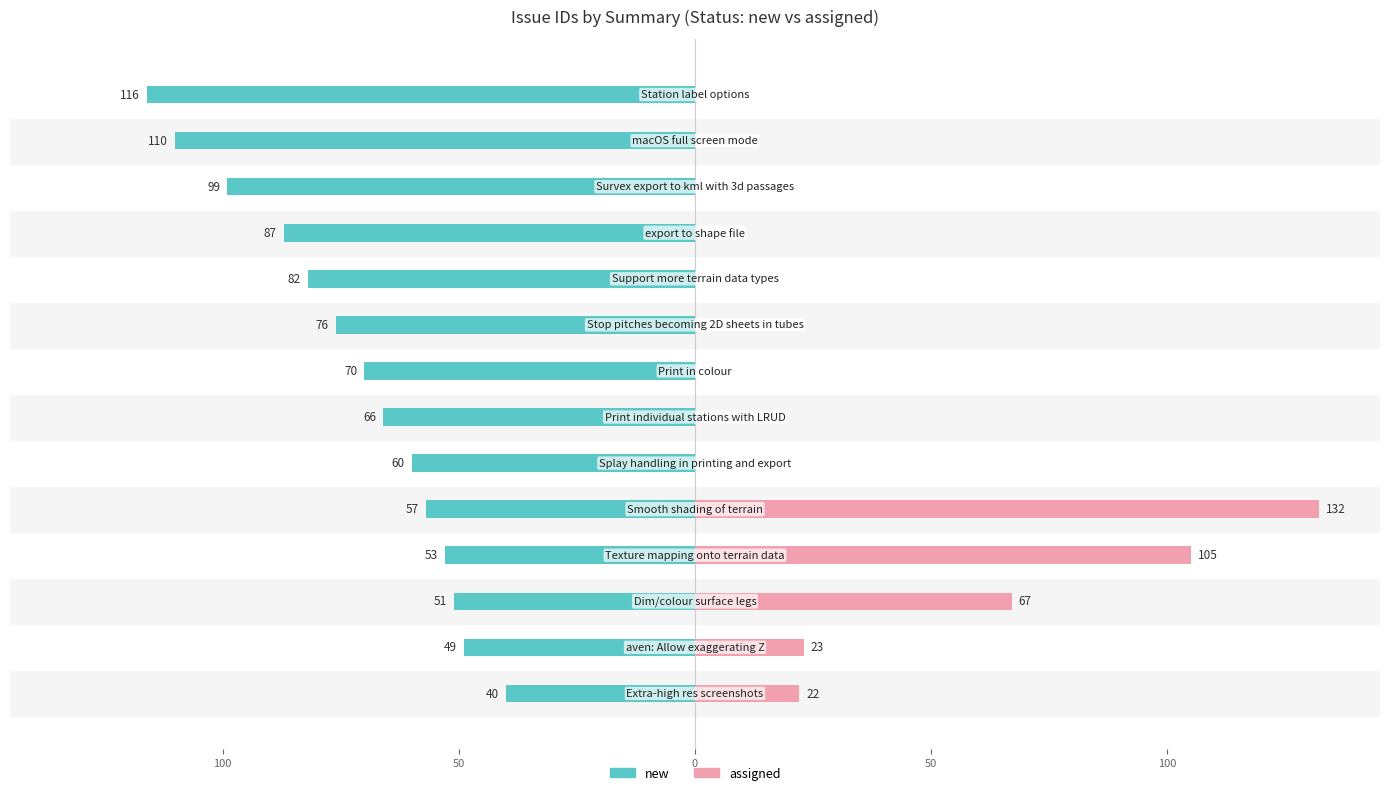

How many bars are there in each group?

2